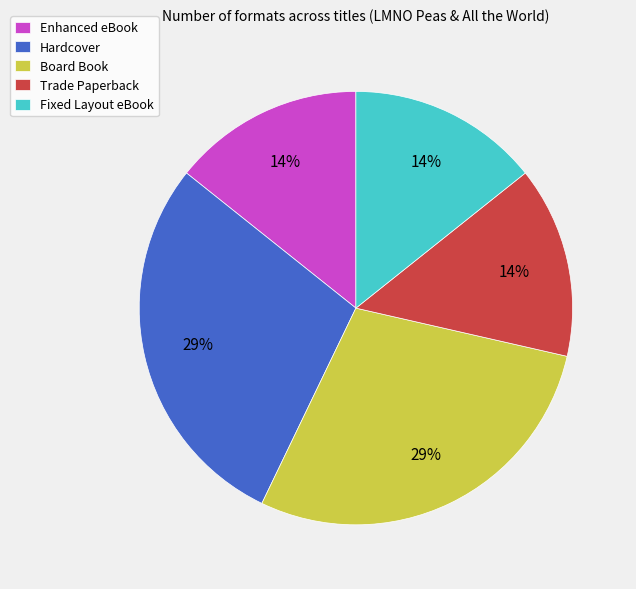

To the nearest percent, what is the average slice percentage?

20%